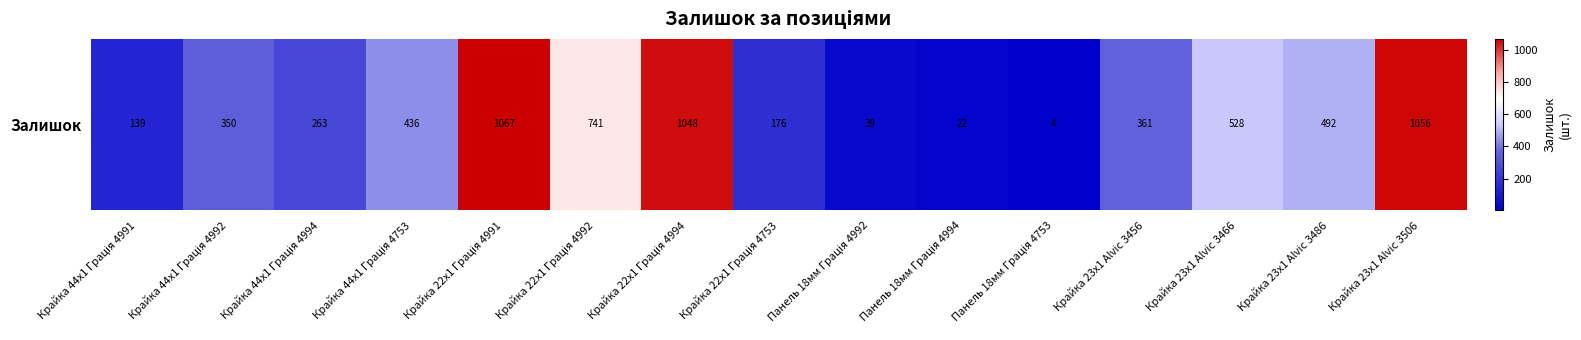

The value at Крайка 23x1 Alvic 3486 is 241. True or false?

False